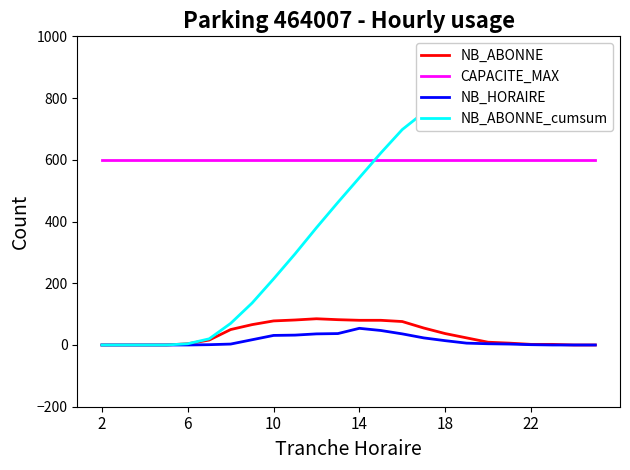

True or false: NB_HORAIRE and NB_ABONNE_cumsum intersect in this chart.

False